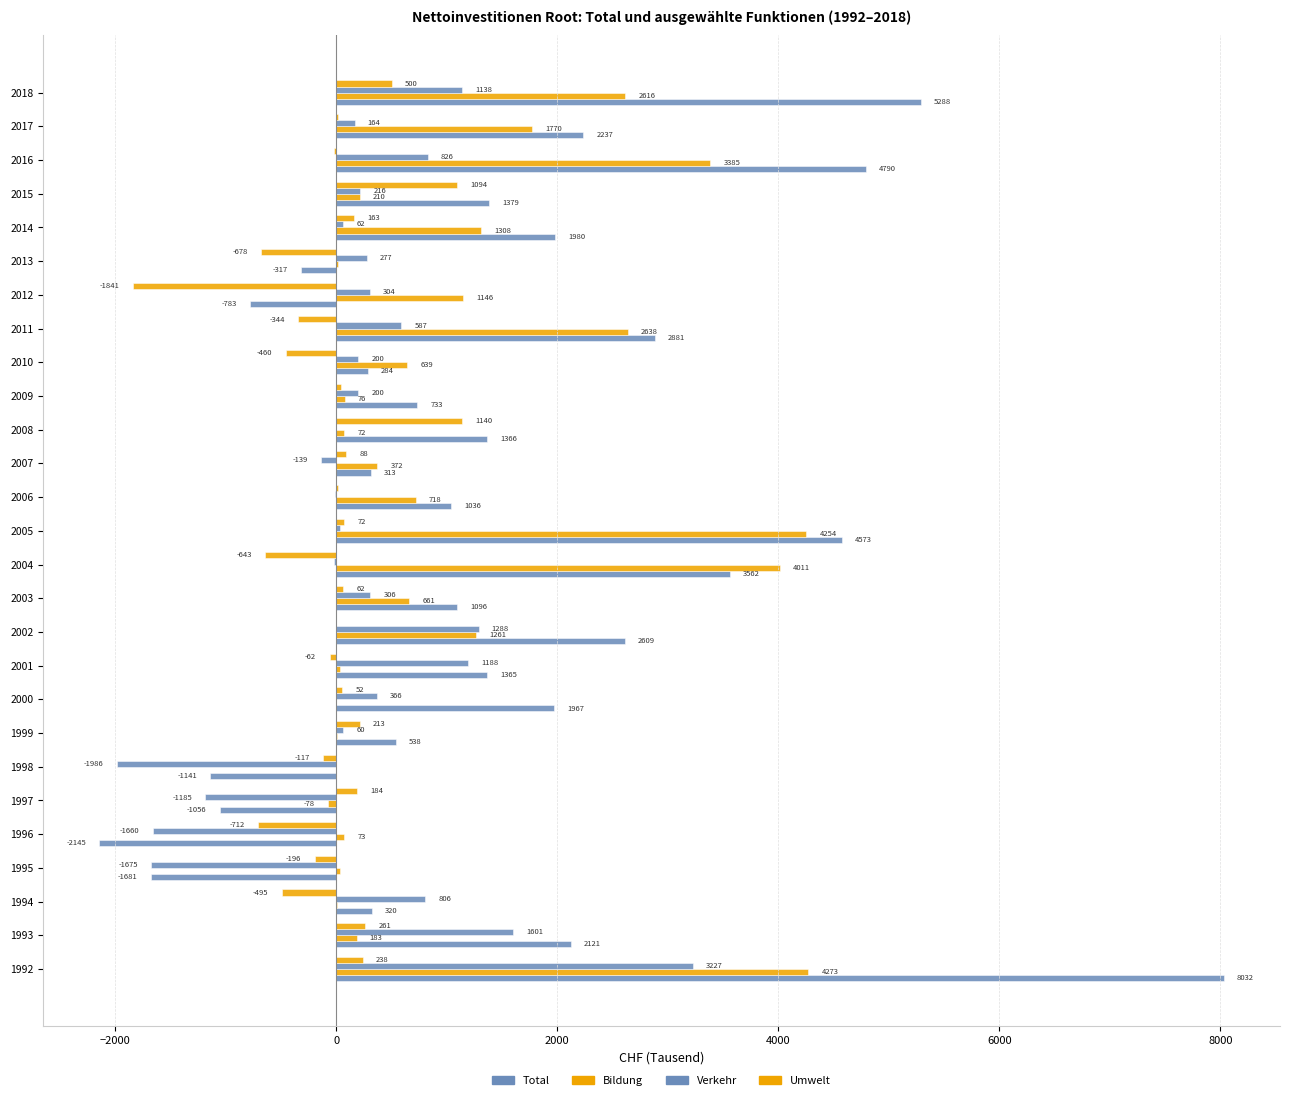

How many data points in Bildung are above 371?

14